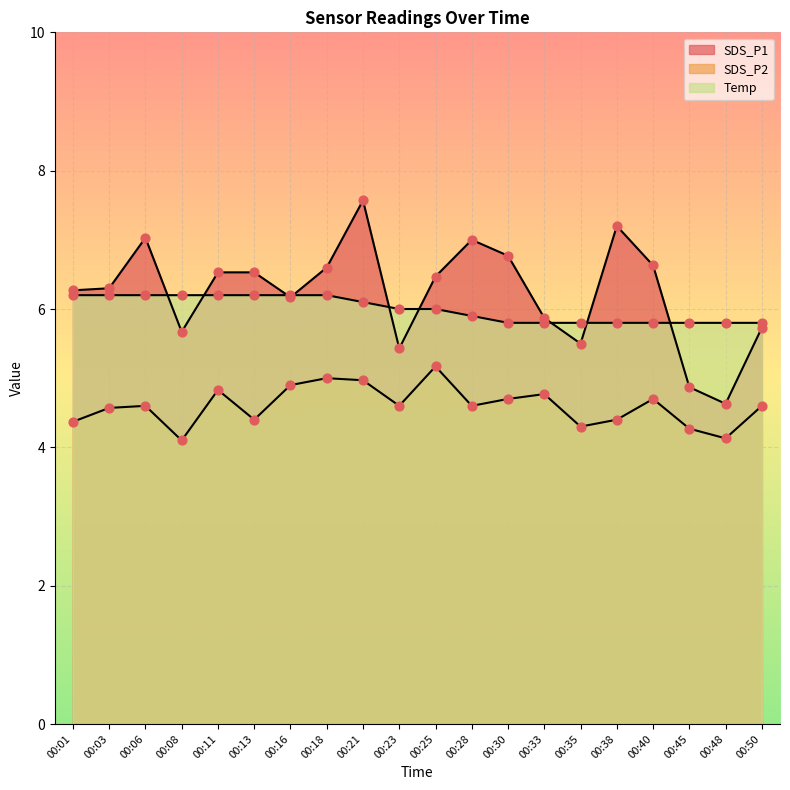

What is the total value across all series at 00:45?

14.9